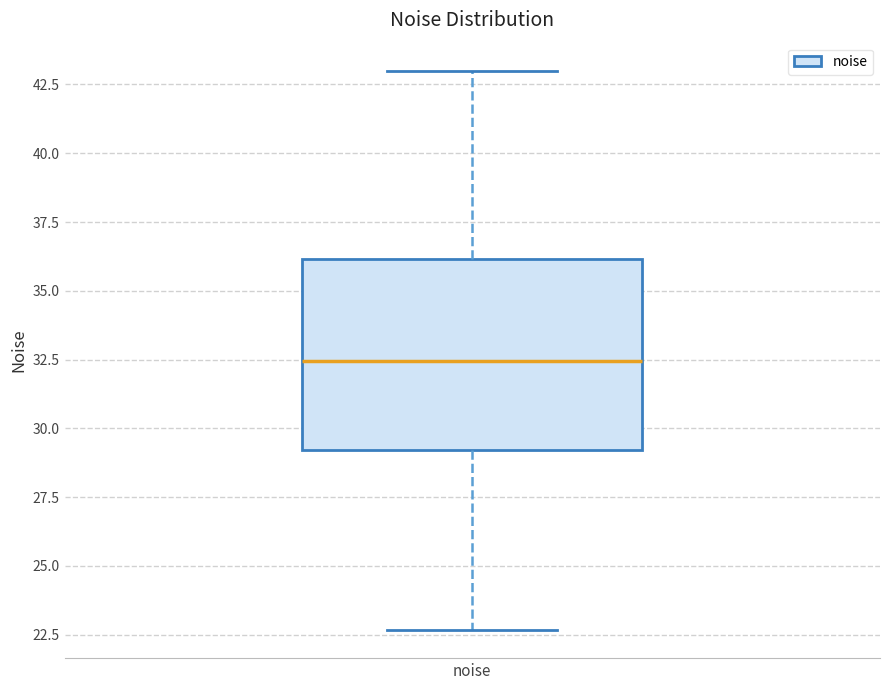

Where does the median line of the box for noise sit on the y-axis? The values are not printed on the chart, so give them approximately, as read against the axis.

32.5